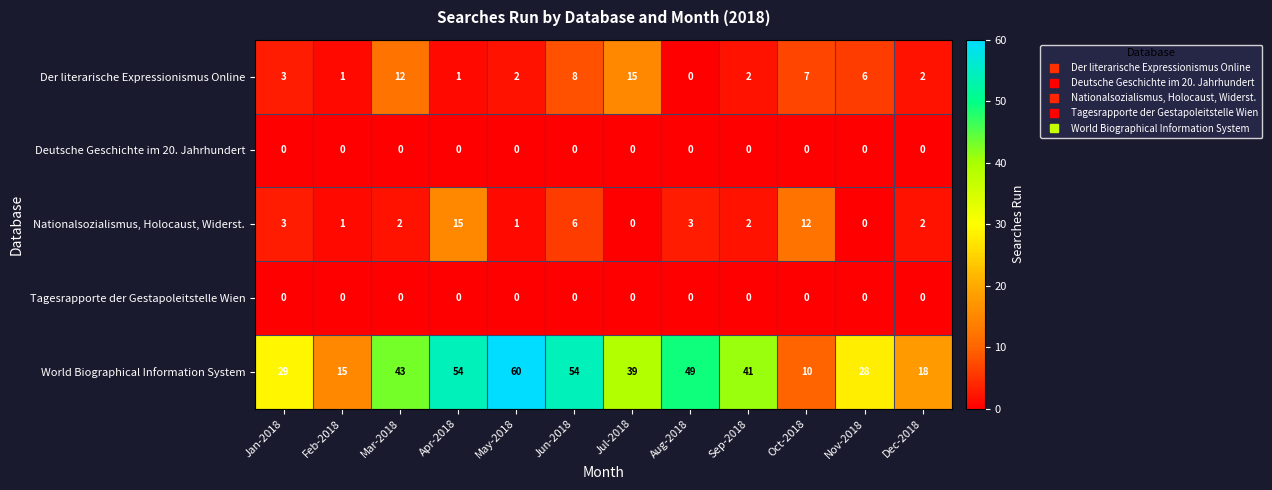

What is the total value across all series at Jul-2018?

54